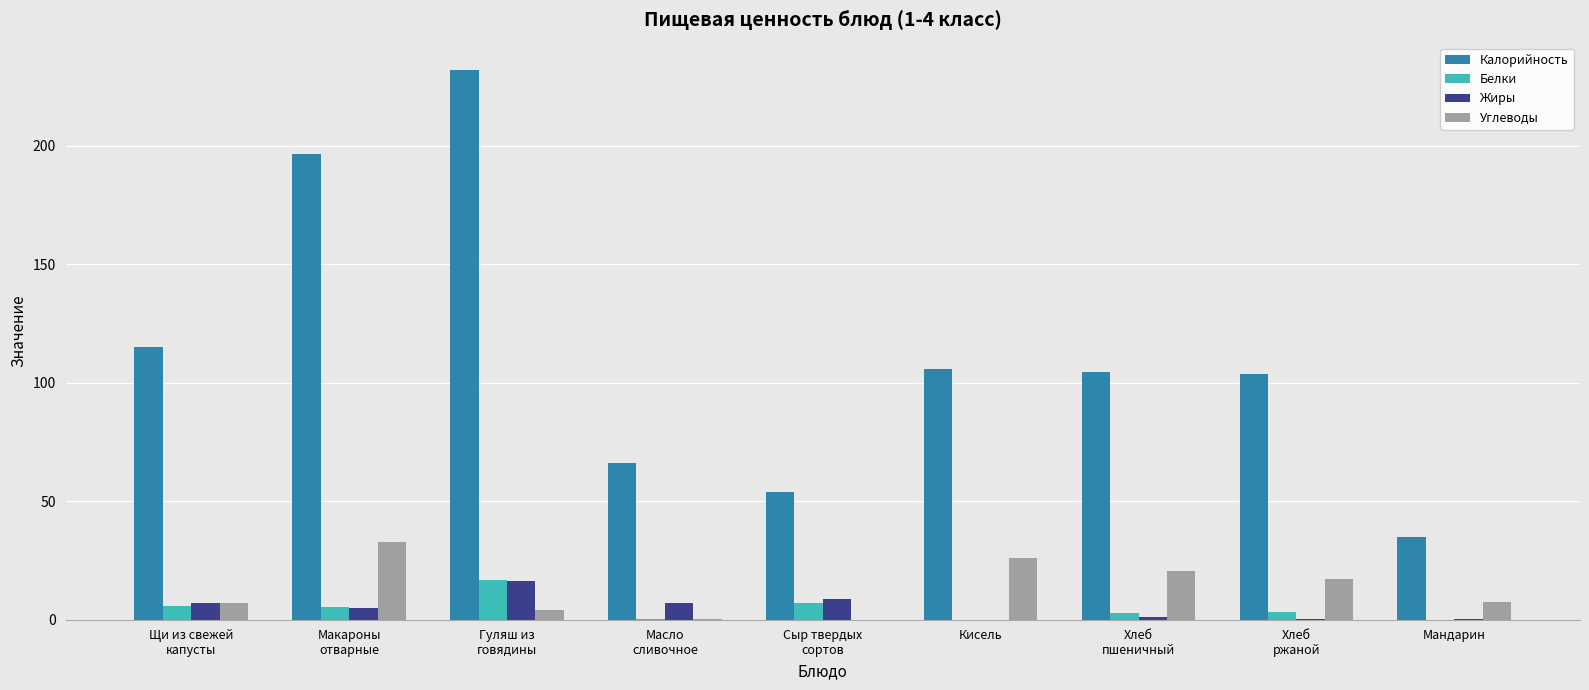

What is the sum of all Калорийность values?

1013.2